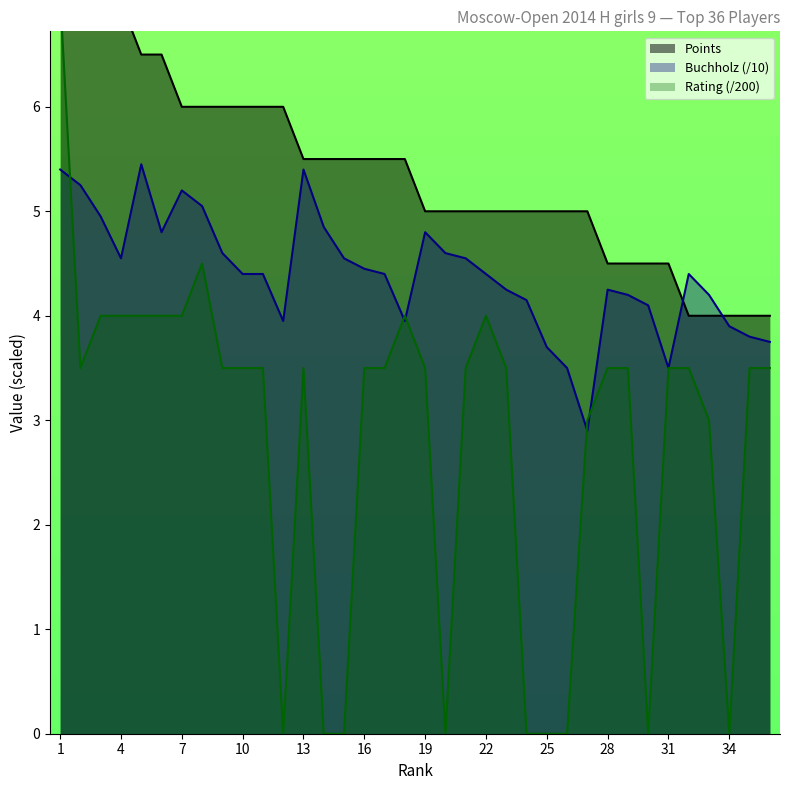

Is it true that Points equals 7.0 at 3?

True